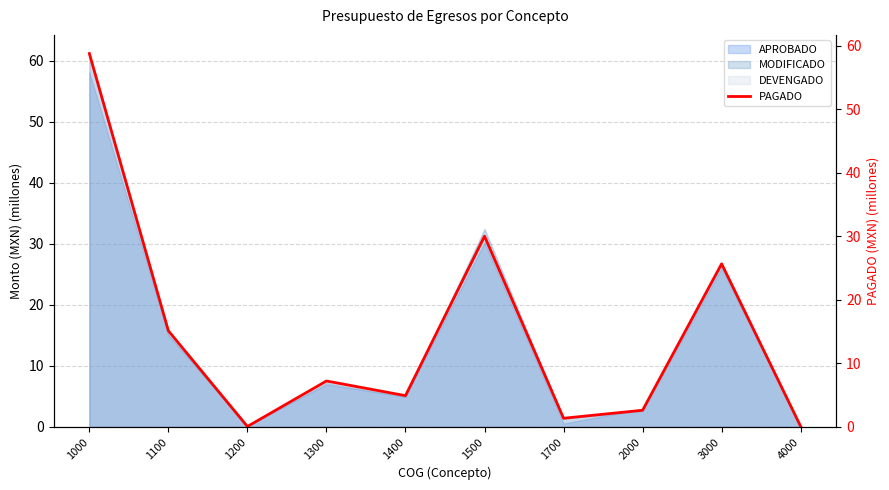

Is it true that the value at 1300 is 7.2?

True